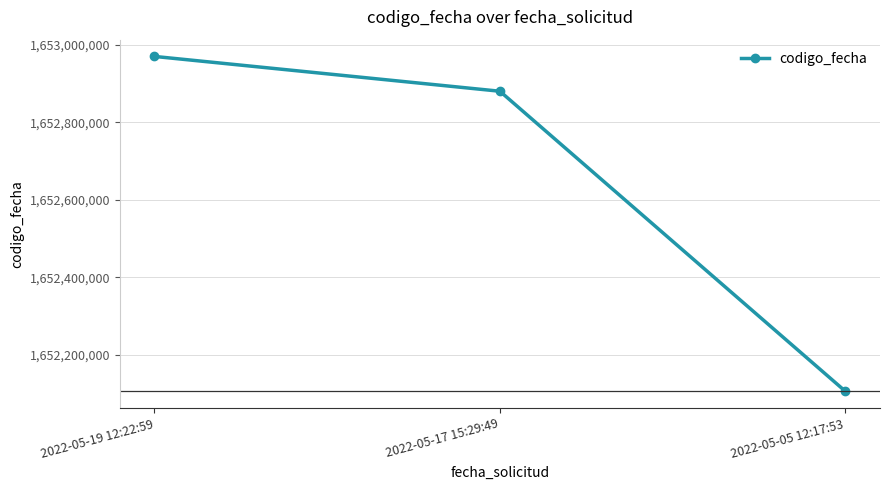

Where is the data nearest to the value 1652537647?

2022-05-17 15:29:49